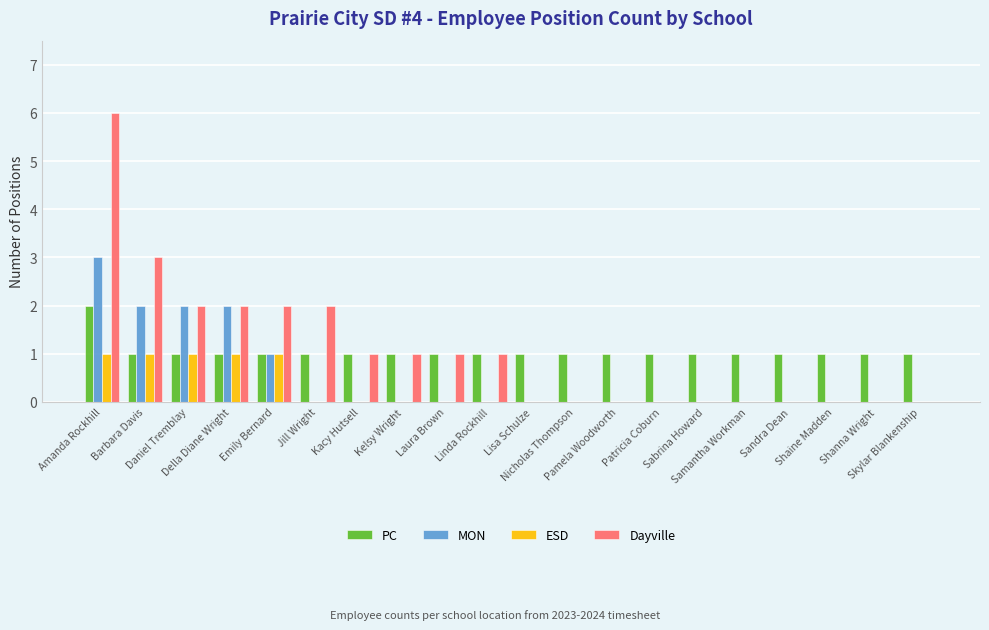

What is the sum of all MON values?

10